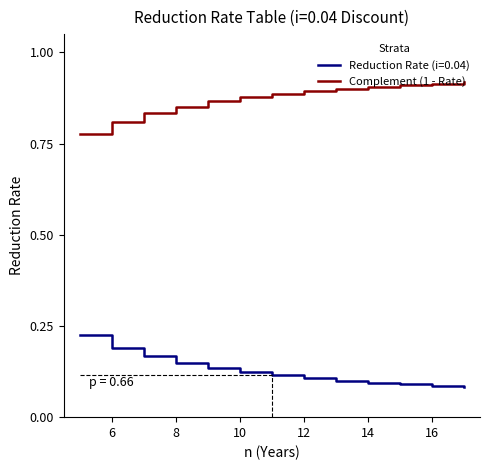

Rank the series by their maximum value, from highest to lowest.

Complement (1 - Rate), Reduction Rate (i=0.04)